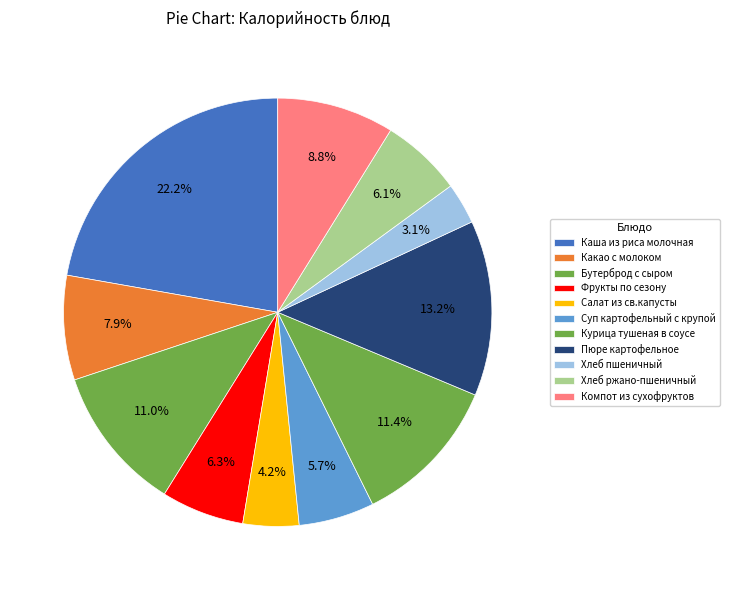

How many segments does this pie chart have?

11